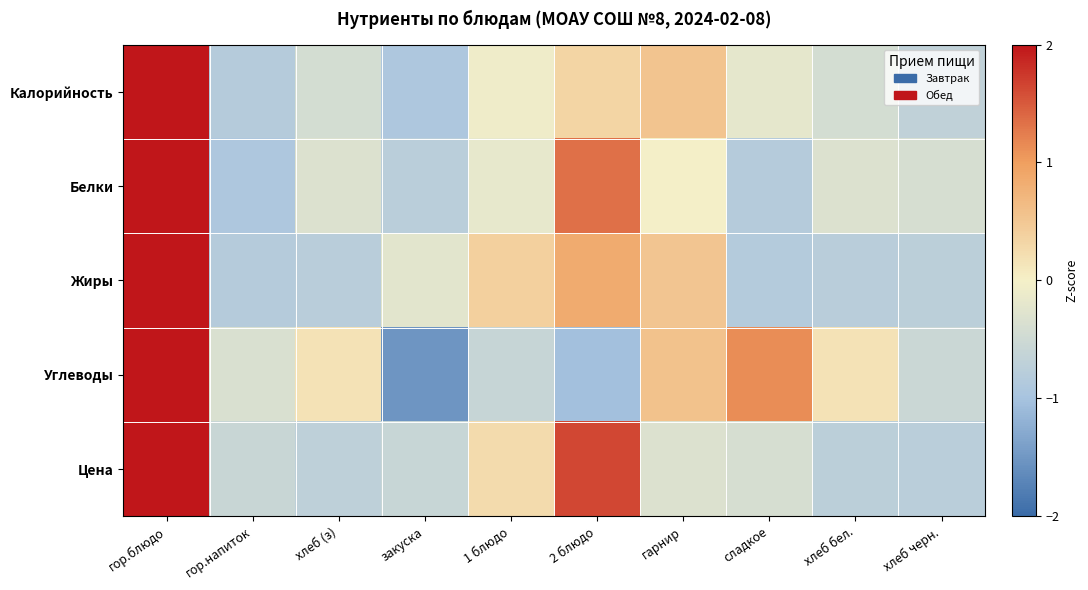

List the series in order of their peak value, highest first.

Калорийность, Белки, Жиры, Цена, Углеводы